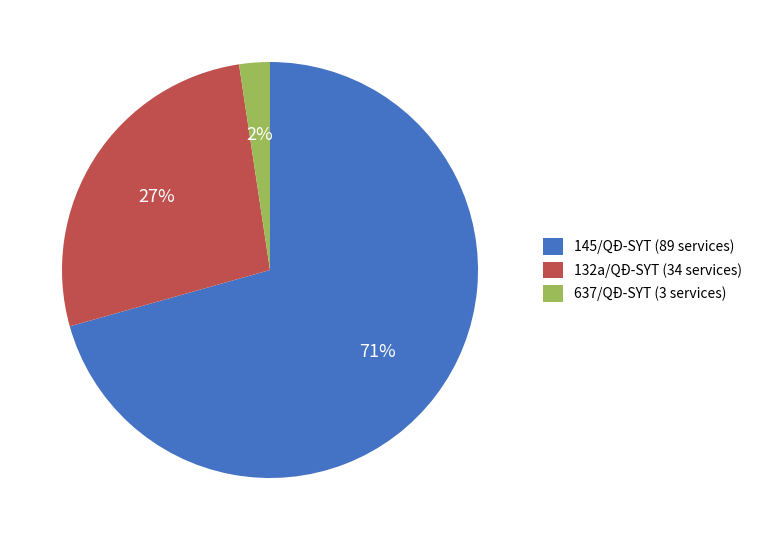

Which category accounts for the majority?

145/QĐ-SYT